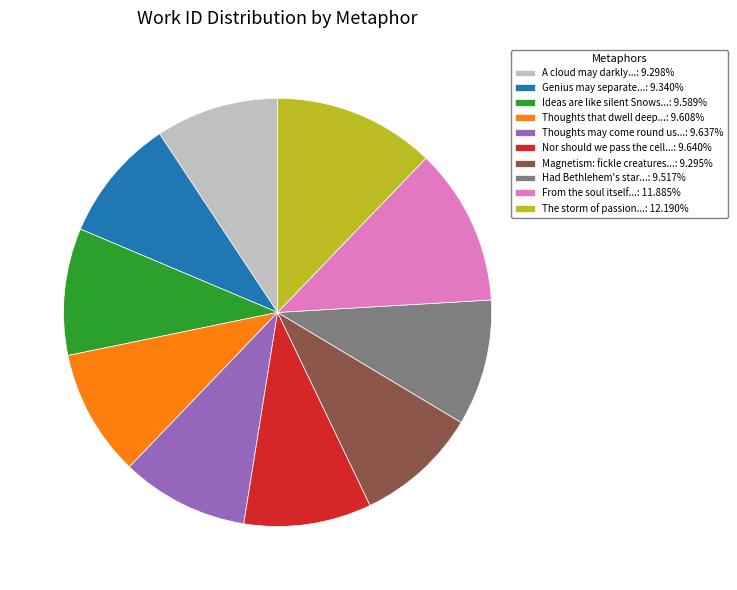

Does any single category account for the majority?

No